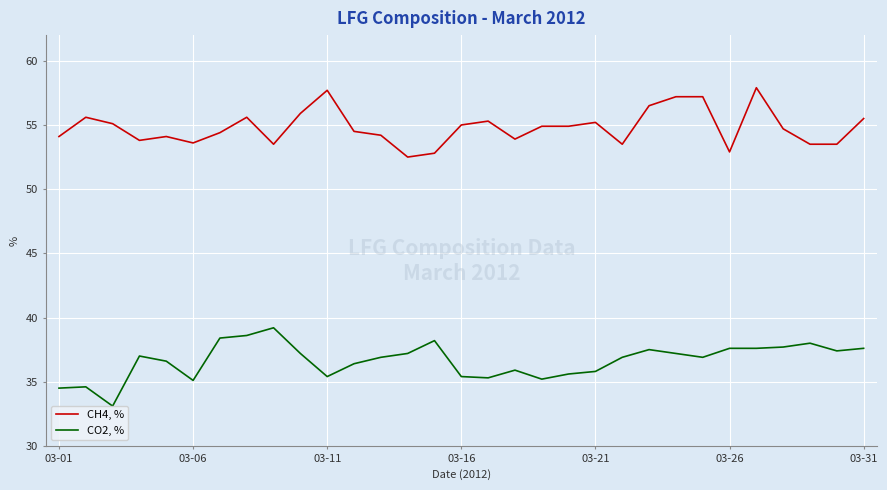

What is the minimum value shown in the chart?

33.1